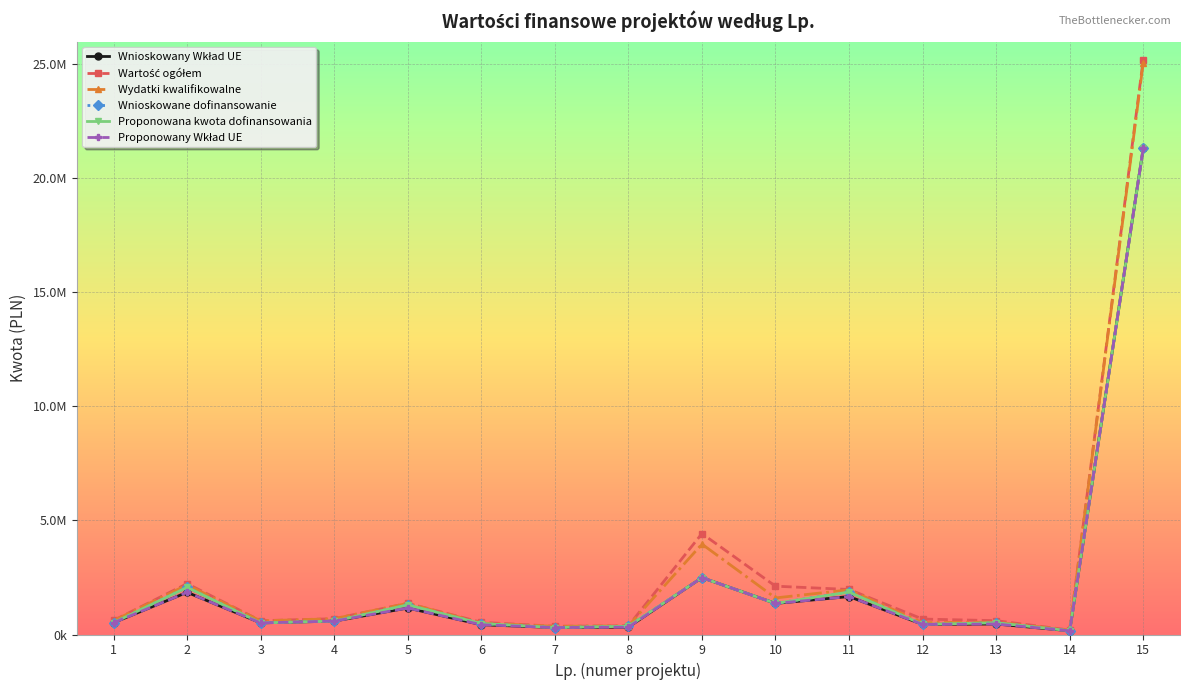

In Wnioskowany Wkład UE, how many points are lower than both neighbors (excluding endpoints)?

5